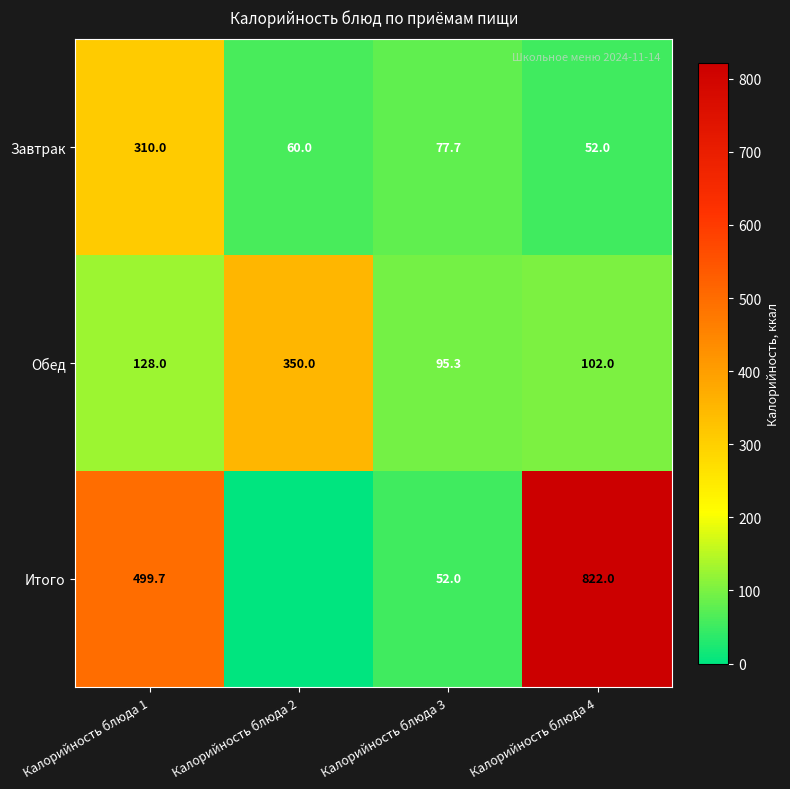

What is the minimum value for Завтрак?

52.0